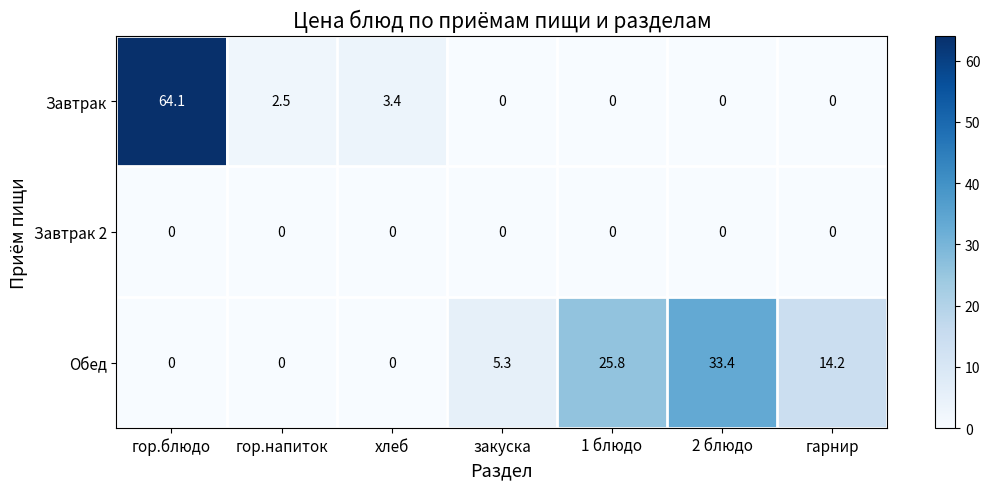

Reading left to right, transcribe all the data shown in this chart.

Завтрак: 64.1	2.5	3.4	0.0	0.0	0.0	0.0
Завтрак 2: 0.0	0.0	0.0	0.0	0.0	0.0	0.0
Обед: 0.0	0.0	0.0	5.3	25.8	33.4	14.2